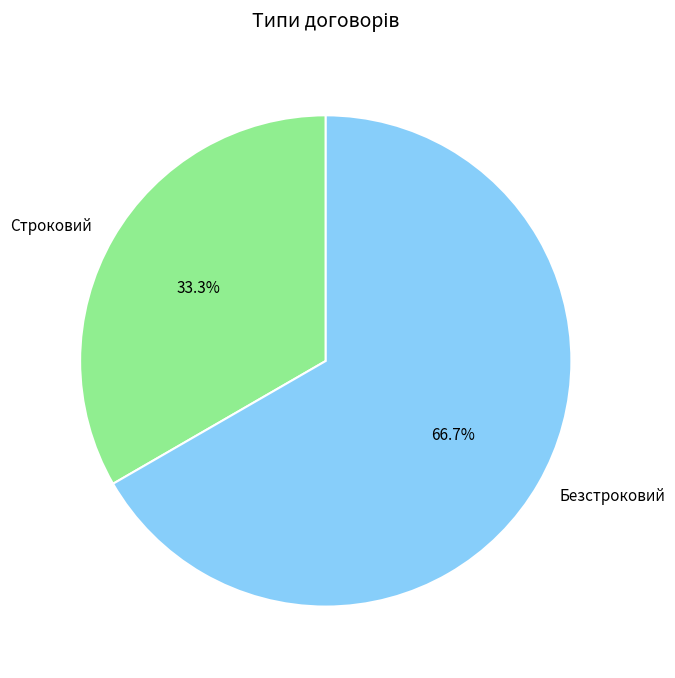

Does Строковий account for over 50% of the chart?

No